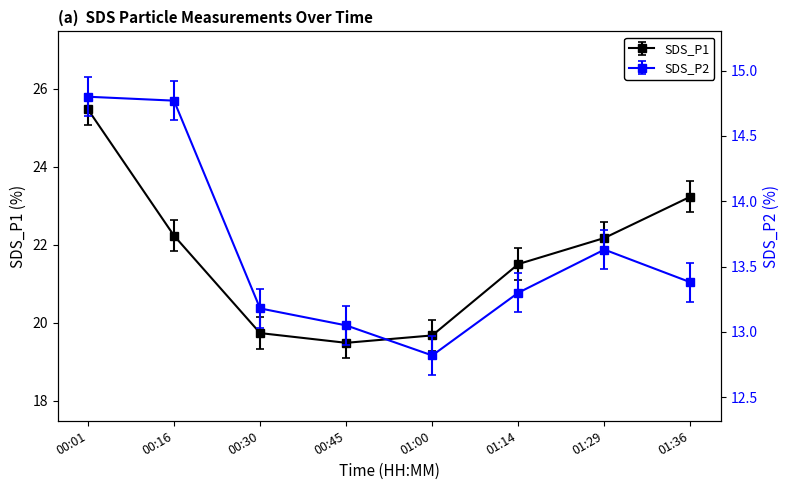

Read the SDS_P2 value at 00:45.

13.1